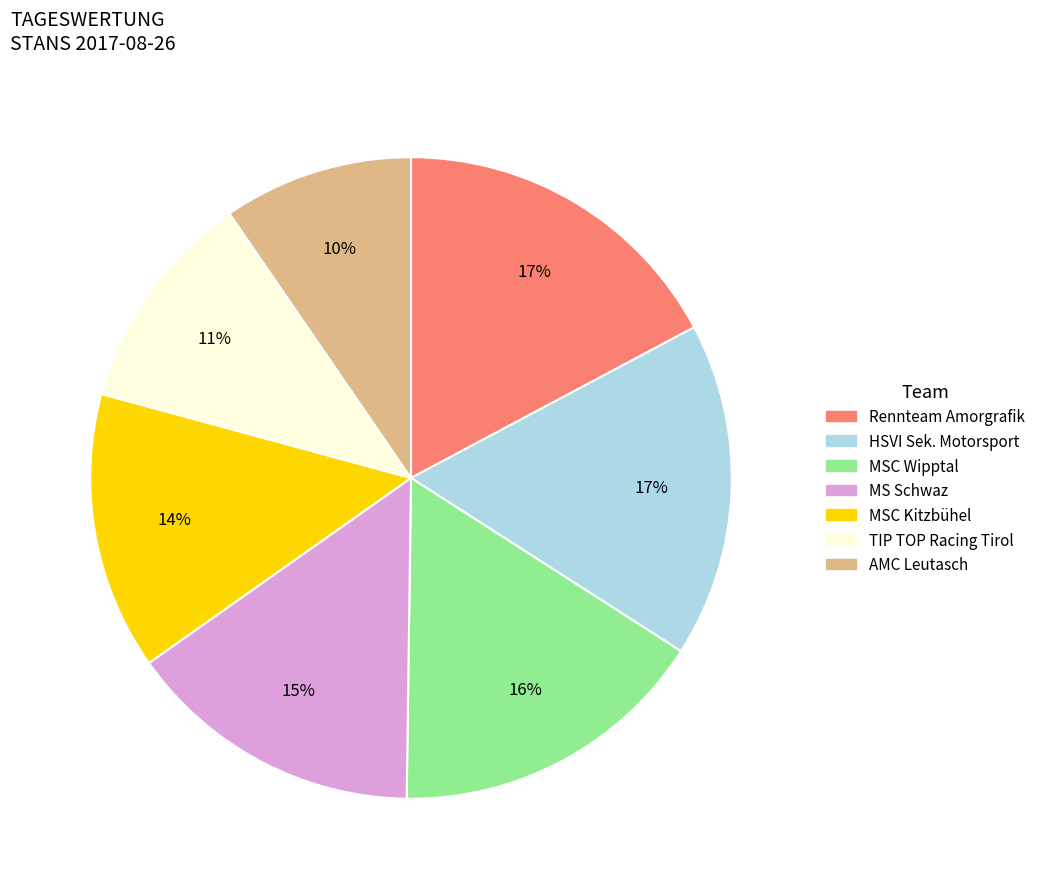

To the nearest percent, what is the difference between the MSC Kitzbühel and MSC Wipptal slice percentages?

2%